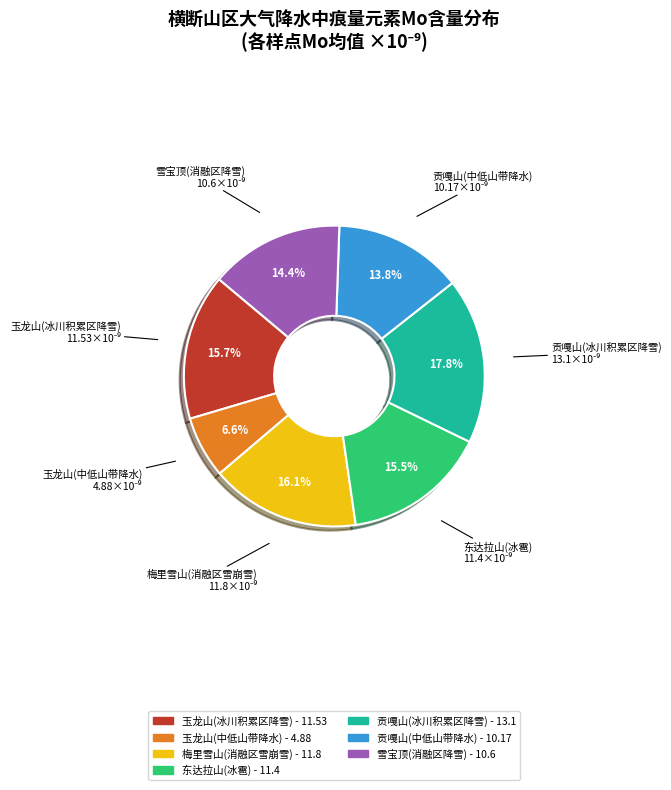

To the nearest percent, what is the difference between the largest and smallest slice percentages?

11%